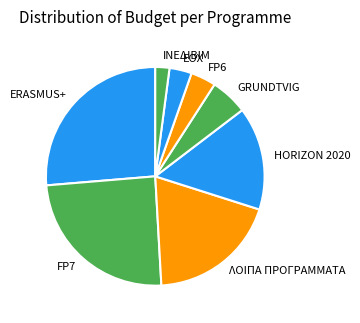

Is the sum of ΛΟΙΠΑ ΠΡΟΓΡΑΜΜΑΤΑ and ERASMUS+ greater than half?

No